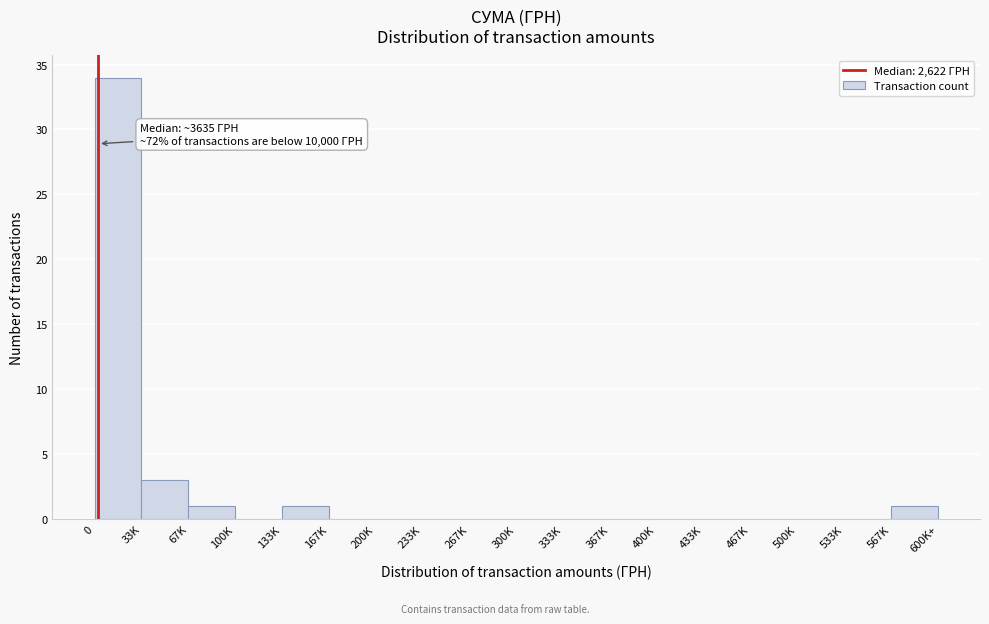

Reading left to right, extract all data points from this chart.

0=34	33K=3	67K=1	100K=0	133K=1	167K=0	200K=0	233K=0	267K=0	300K=0	333K=0	367K=0	400K=0	433K=0	467K=0	500K=0	533K=0	567K=1